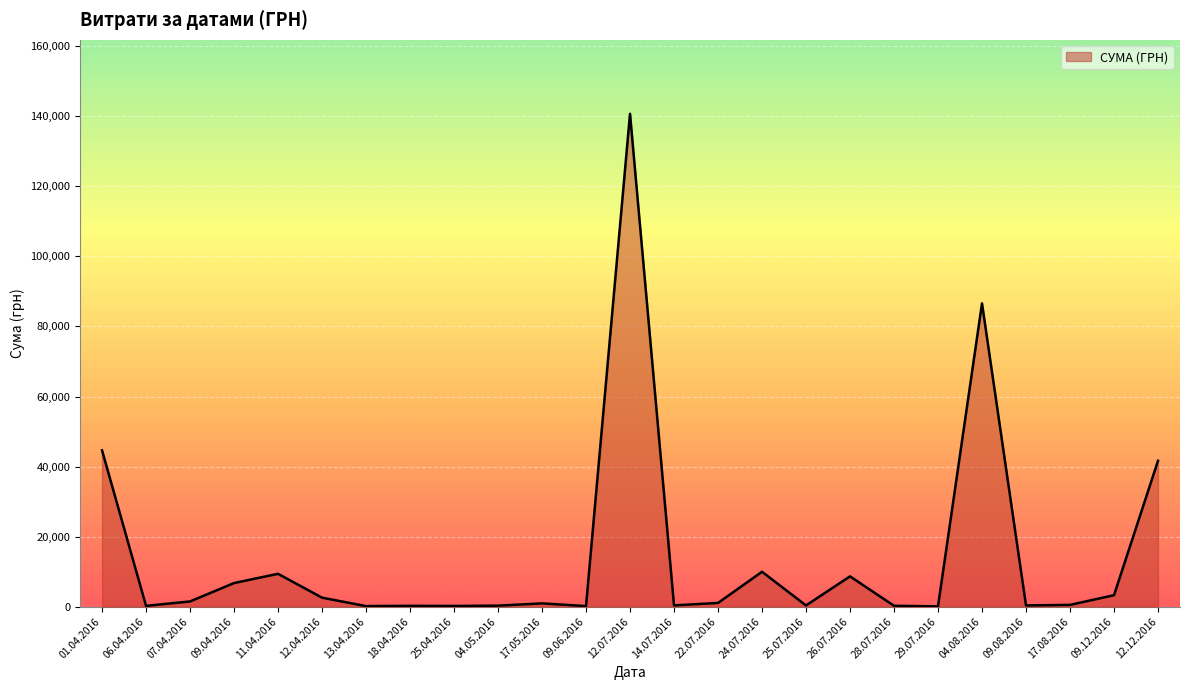

What is the greatest value displayed?

140706.2